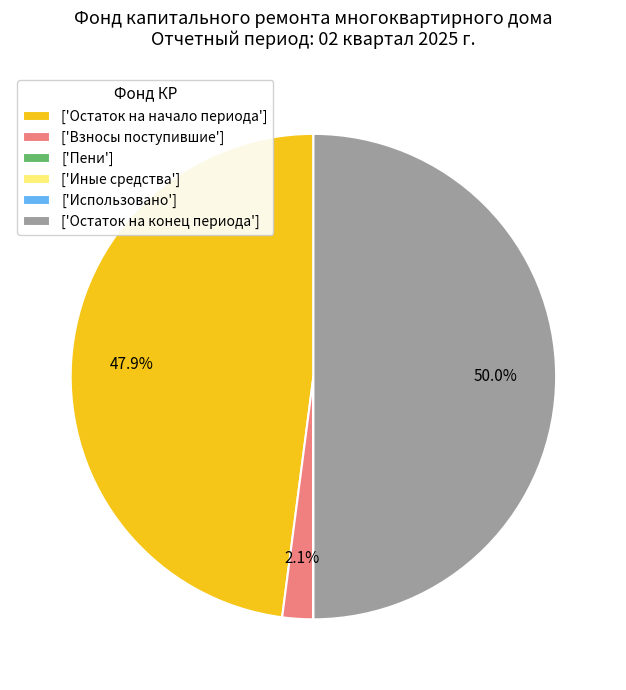

Which slice is the largest?

['Остаток на конец периода']